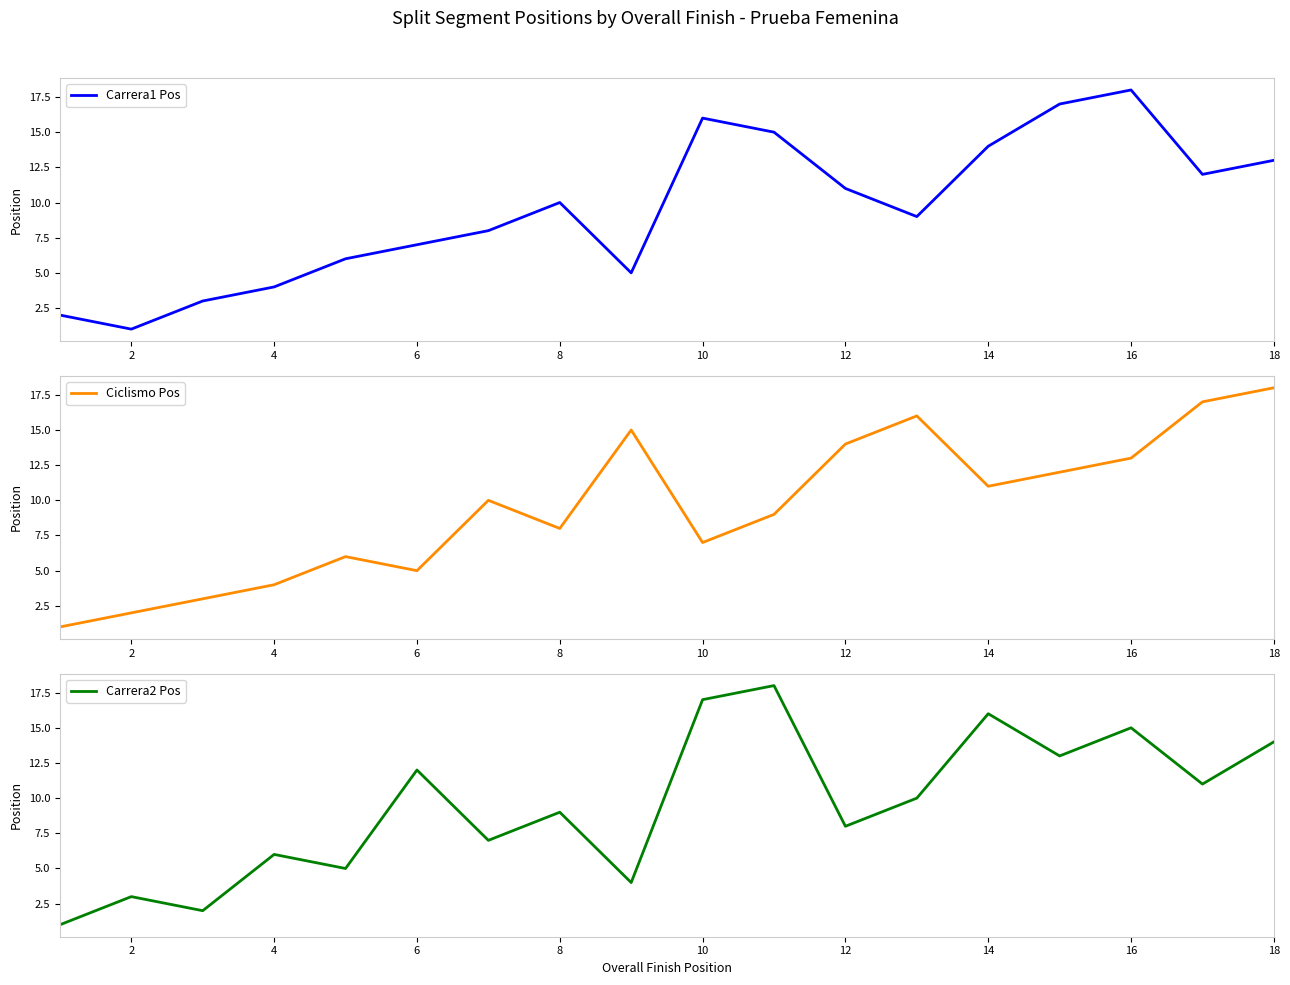

True or false: Carrera1 Pos has a value of 7 at 6.

True